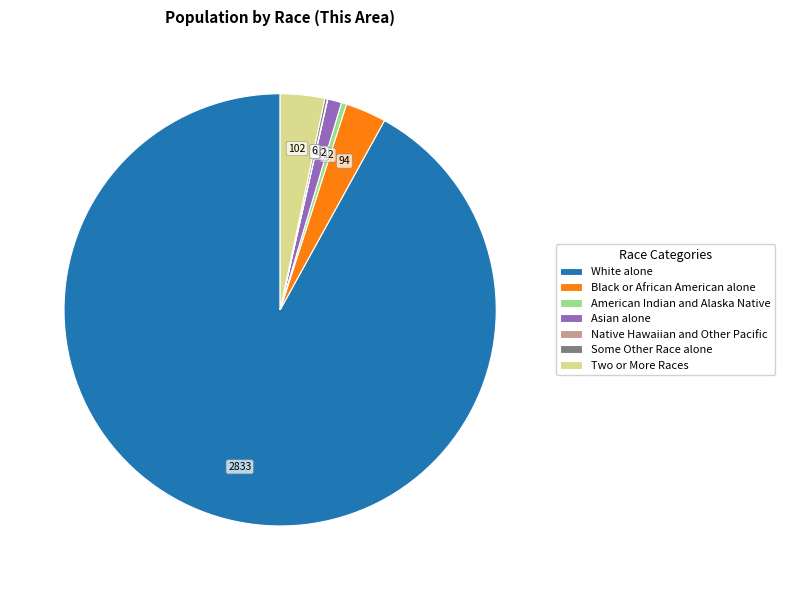

What is the largest slice in the pie chart?

White alone